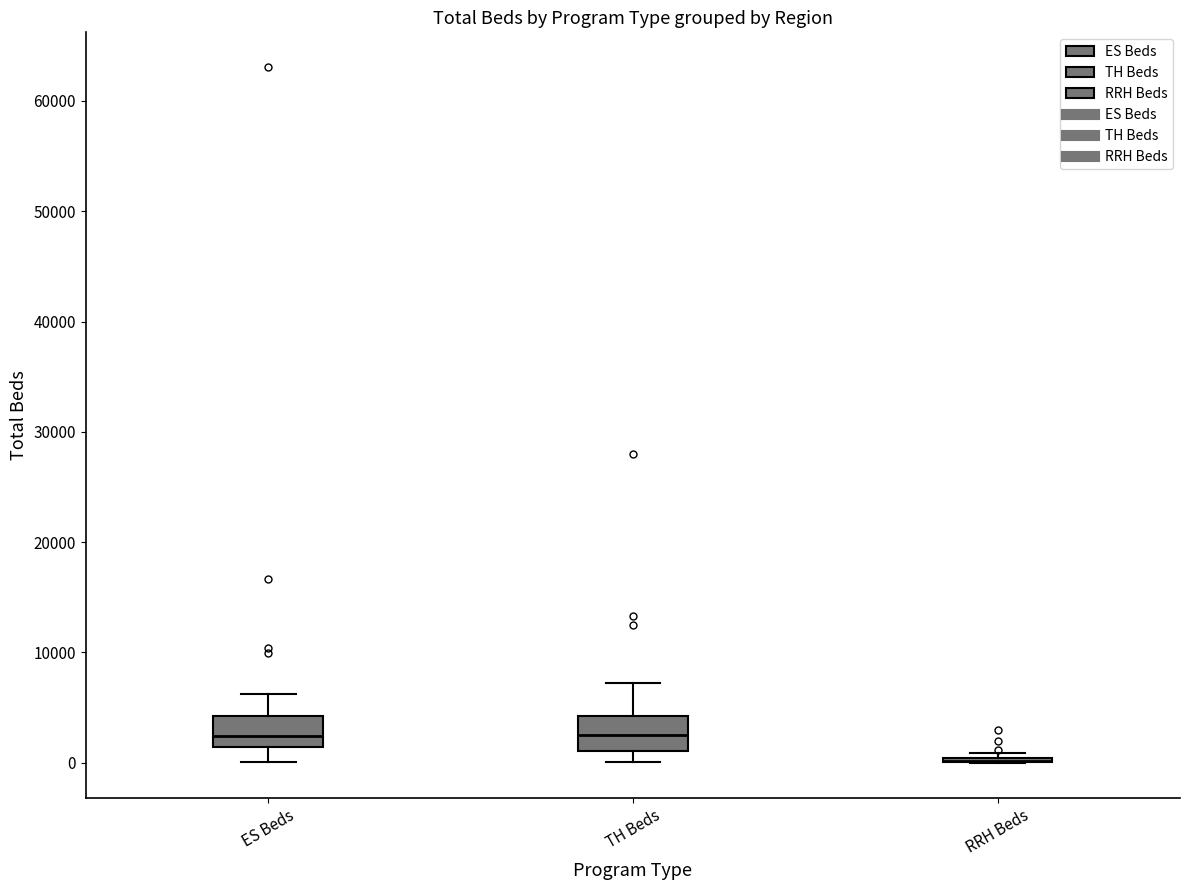

Reading left to right, transcribe this box plot: for each box, give where its median line is, the range the box spans, and where its two whiskers end, as read against the y-axis. The values are not printed on the chart, so give them approximately, as read against the axis.

ES Beds: median 2000, box 1000 to 4000, whiskers 0 to 6000
TH Beds: median 3000, box 1000 to 4000, whiskers 0 to 7000
RRH Beds: box collapsed to a line at 0, whiskers 0 to 1000